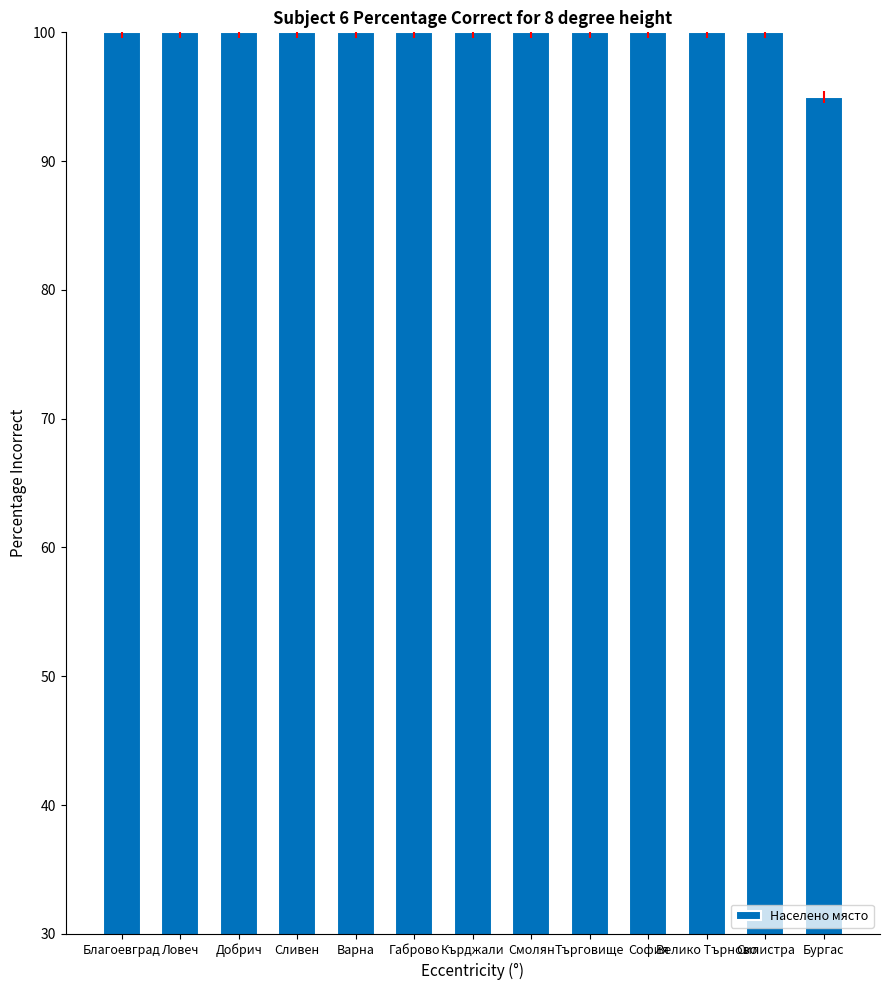

What is the label of the 2nd bar from the left?

Ловеч